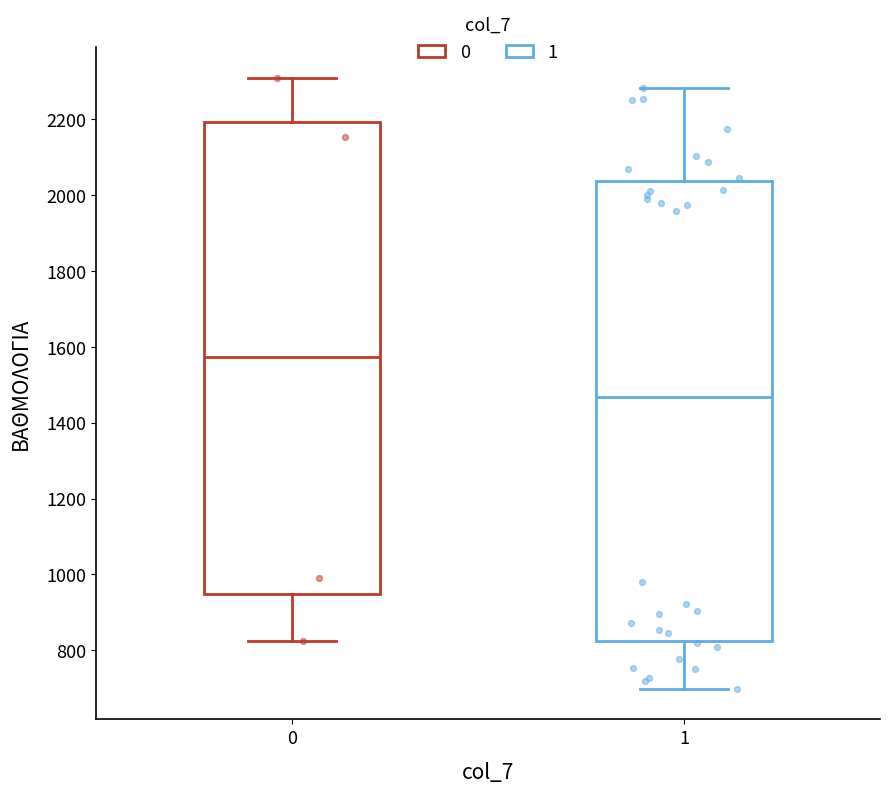

Reading left to right, read every box against the y-axis: the position of its median line, the range the box covers, and the ends of its whiskers. The values are not printed on the chart, so give them approximately, as read against the axis.

0: median 1580, box 940 to 2200, whiskers 820 to 2300
1: median 1460, box 820 to 2040, whiskers 700 to 2280